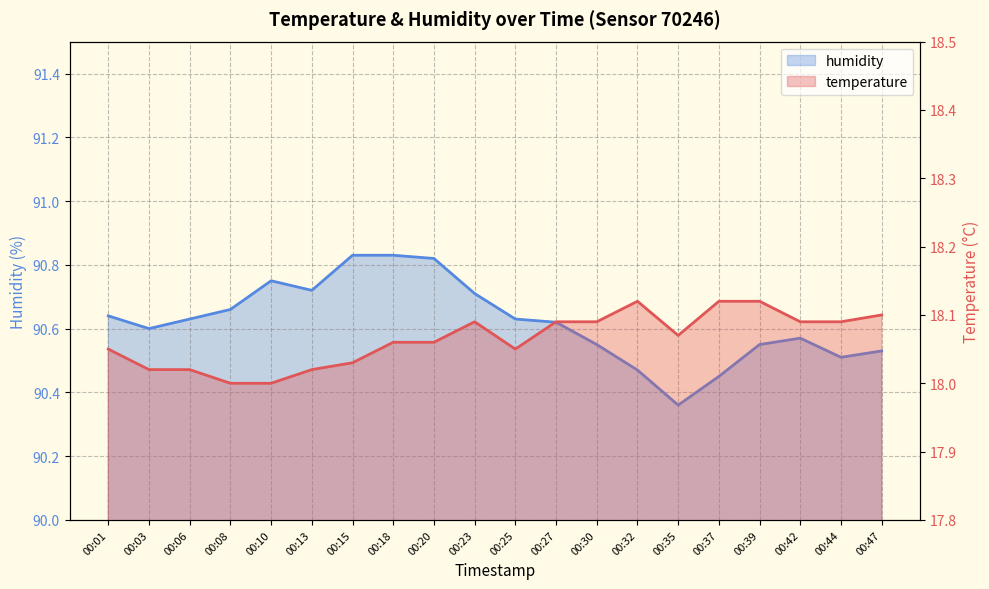

True or false: humidity and temperature intersect in this chart.

False